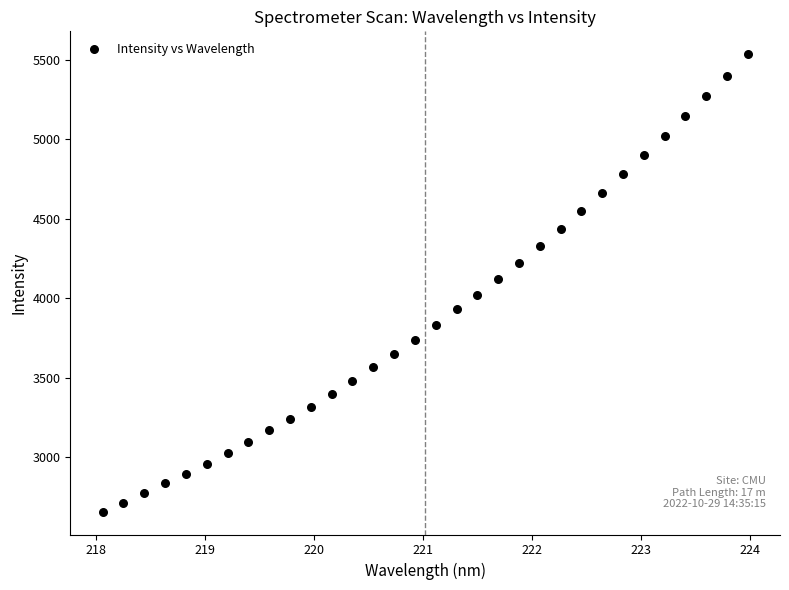

What is the range of X values (max minus min)?

5.9